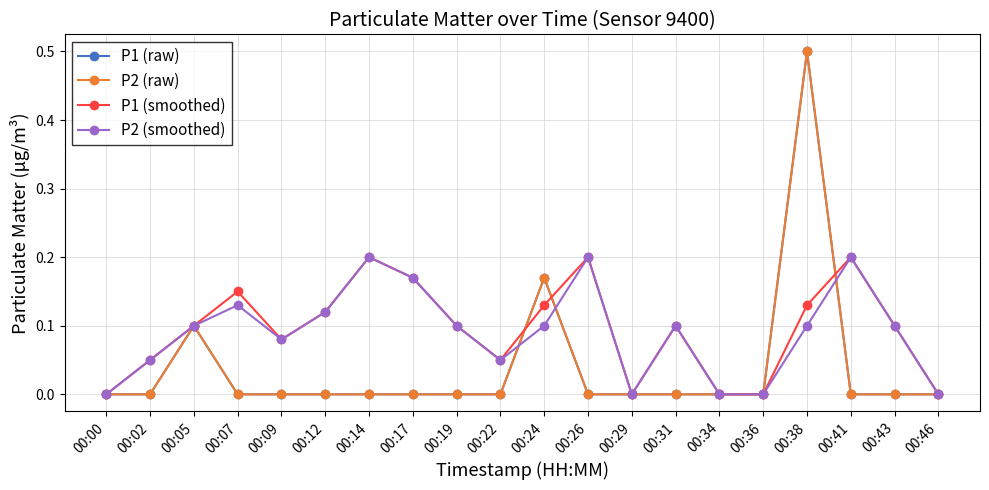

Is this an area chart (filled region under the line)?

No